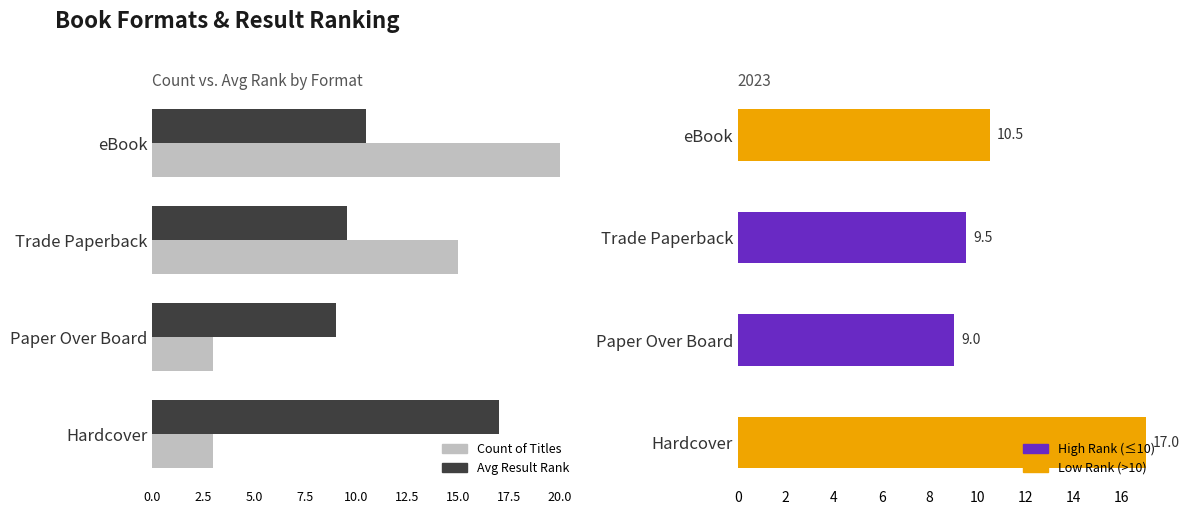

What is the difference between the maximum and minimum values in the Avg Result Rank series?

8.0